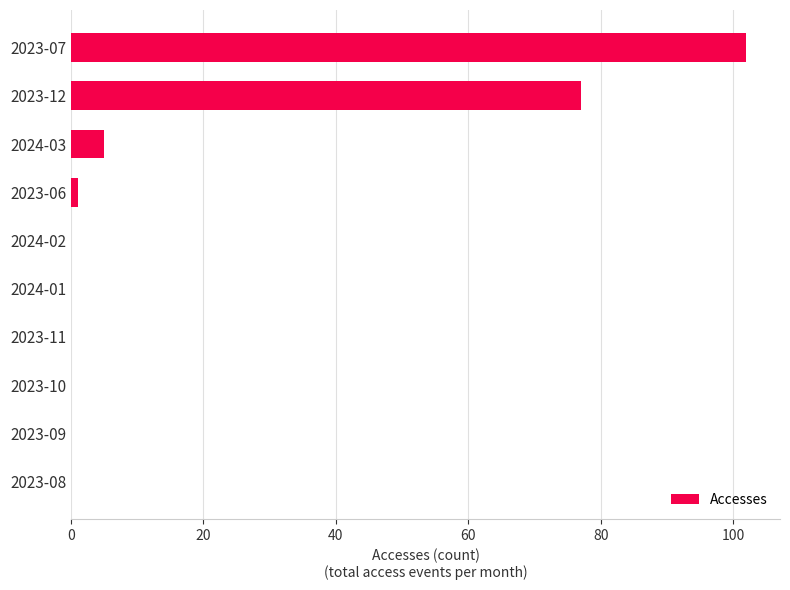

What is the greatest value displayed?

102